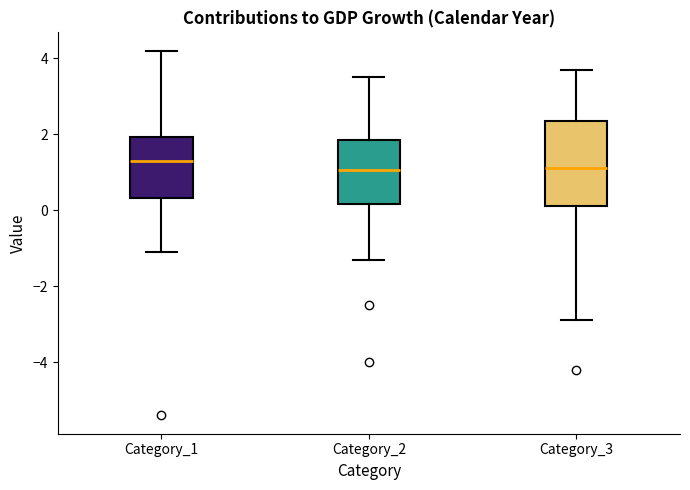

Where is the lower edge of the box for Category_2 on the y-axis? The values are not printed on the chart, so give them approximately, as read against the axis.

0.2